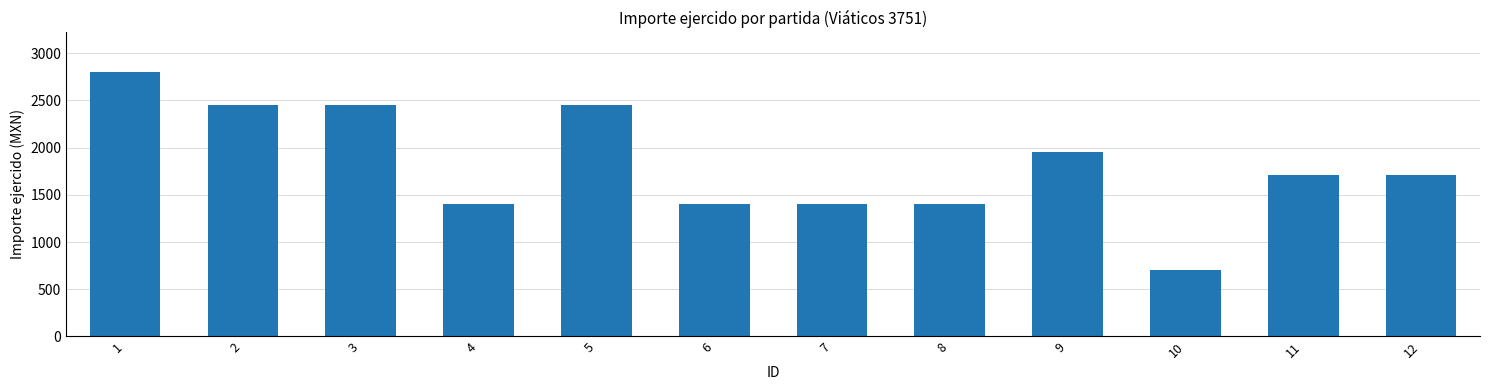

What value does the data have at 5, to the nearest 100?

2500